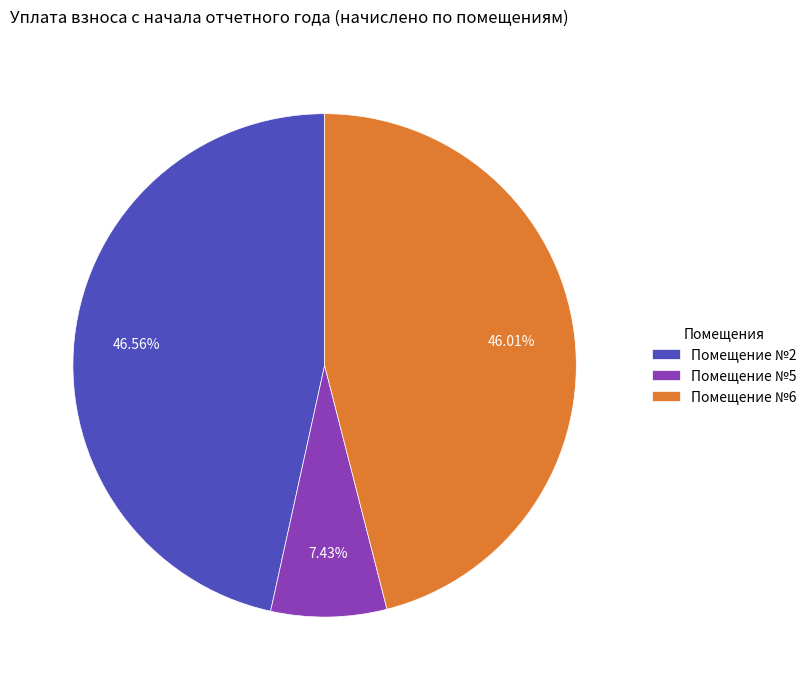

Rank the categories by value from lowest to highest.

Помещение №5, Помещение №6, Помещение №2